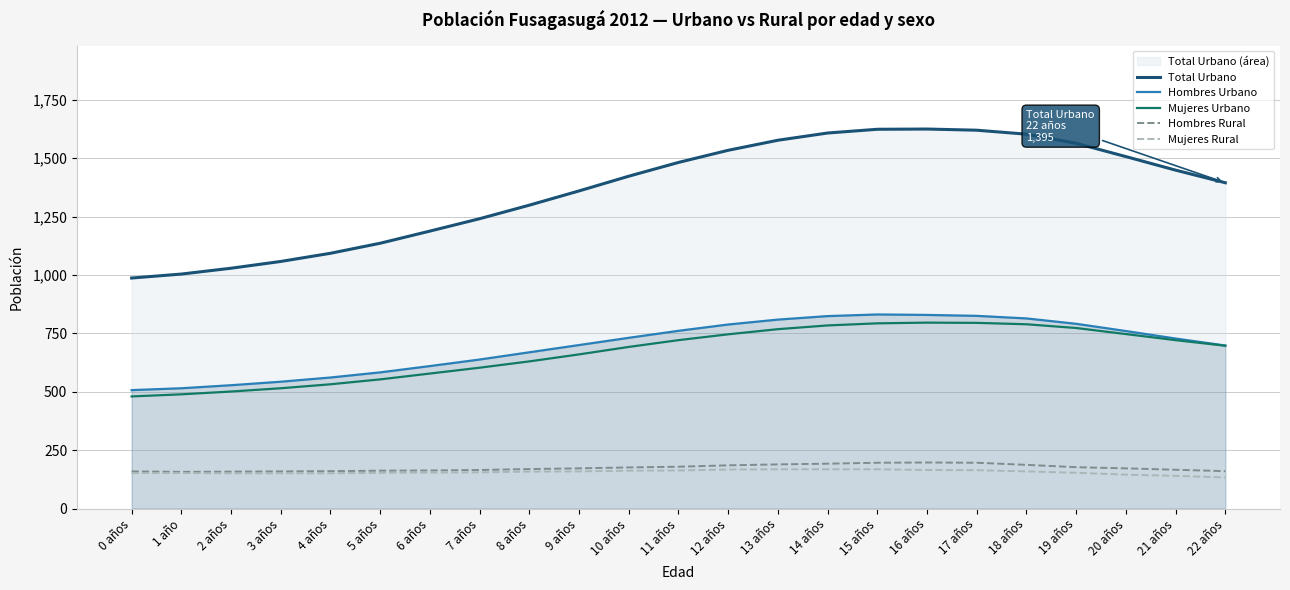

Which series has the widest spread of values?

Total Urbano